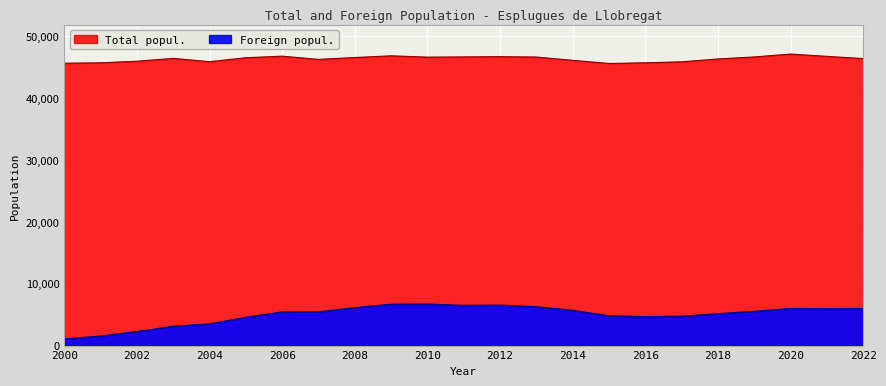

At how many categories does at least one series exceed 5780?

23